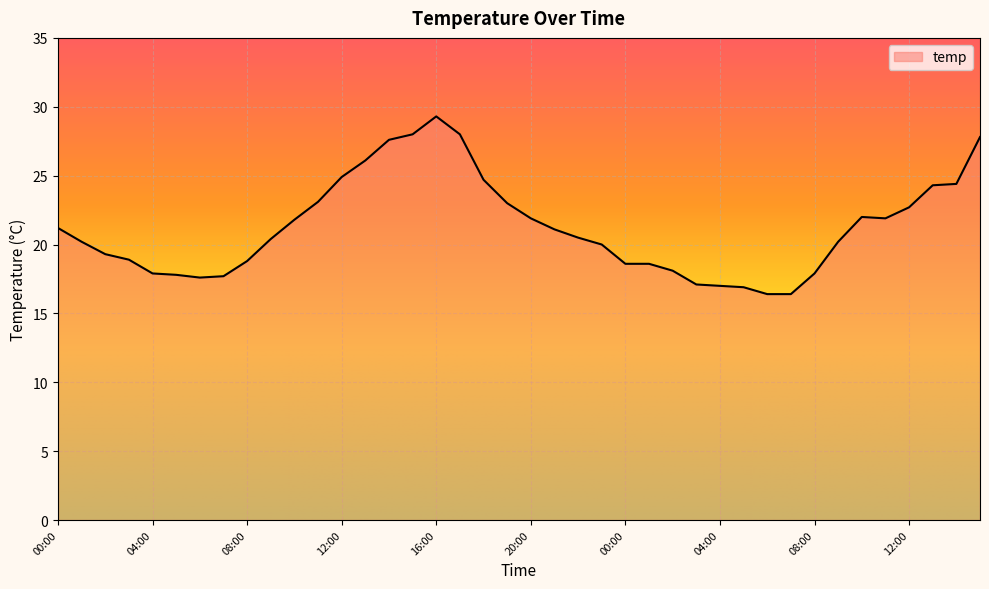

What is the difference between the second highest and minimum values?

11.6